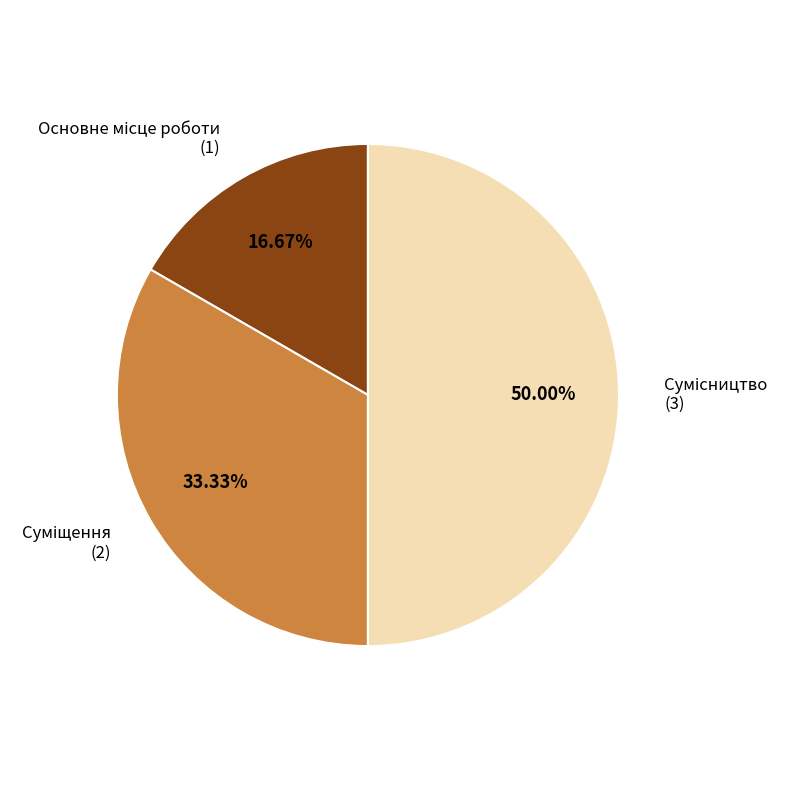

Rank the categories by value from highest to lowest.

Сумісництво, Суміщення, Основне місце роботи